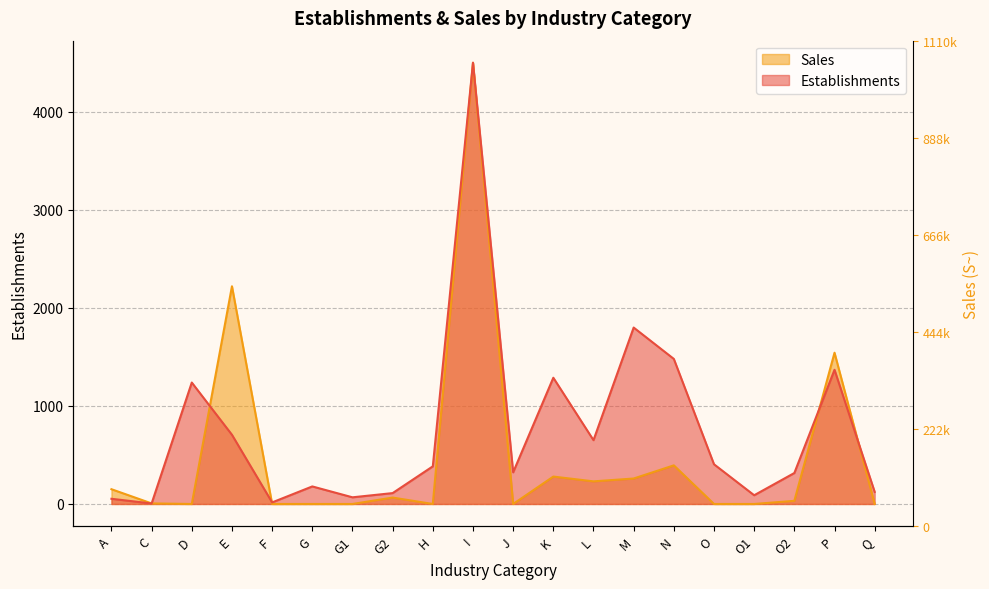

At how many categories does at least one series exceed 1261?

6